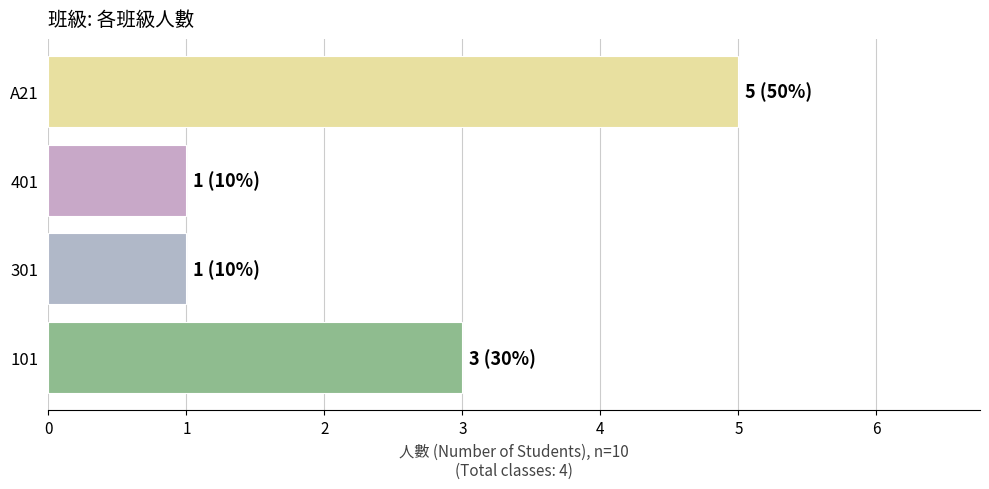

What is the change in value from 301 to A21?

+4